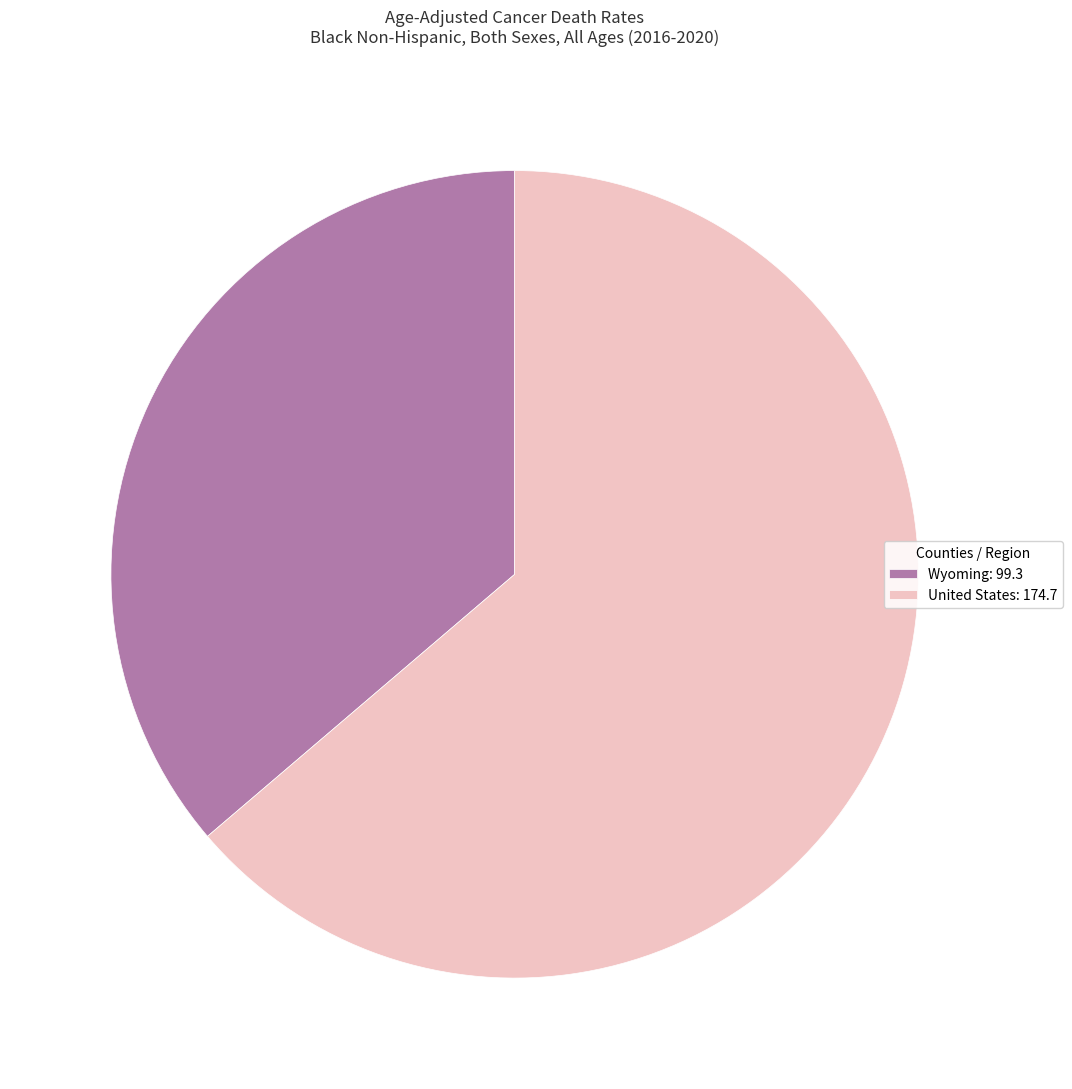

Is there a majority slice in this chart?

Yes